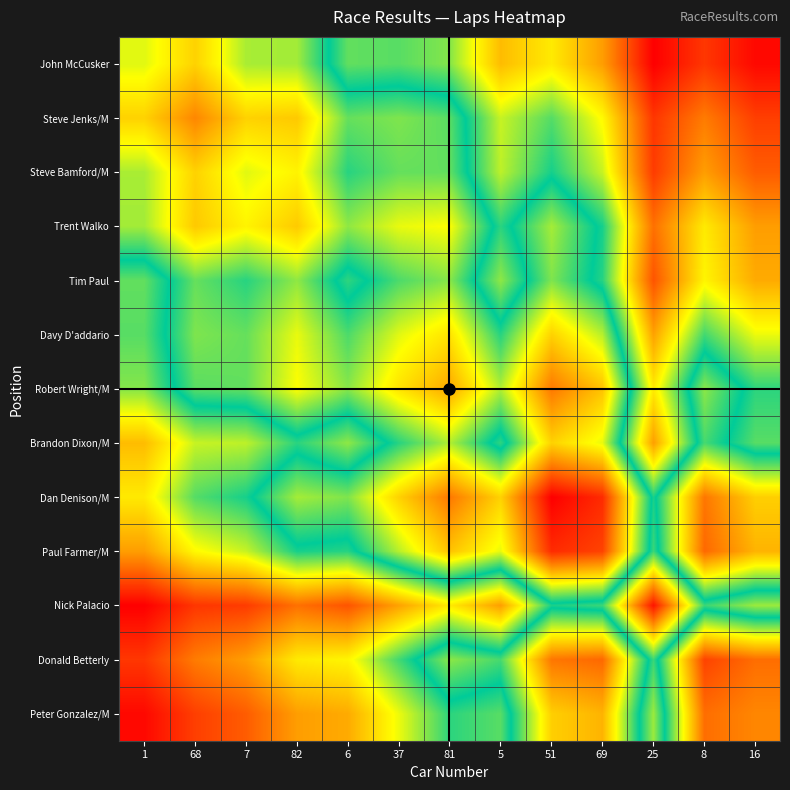

What is the spread (max minus min) of values at 82?

13.3